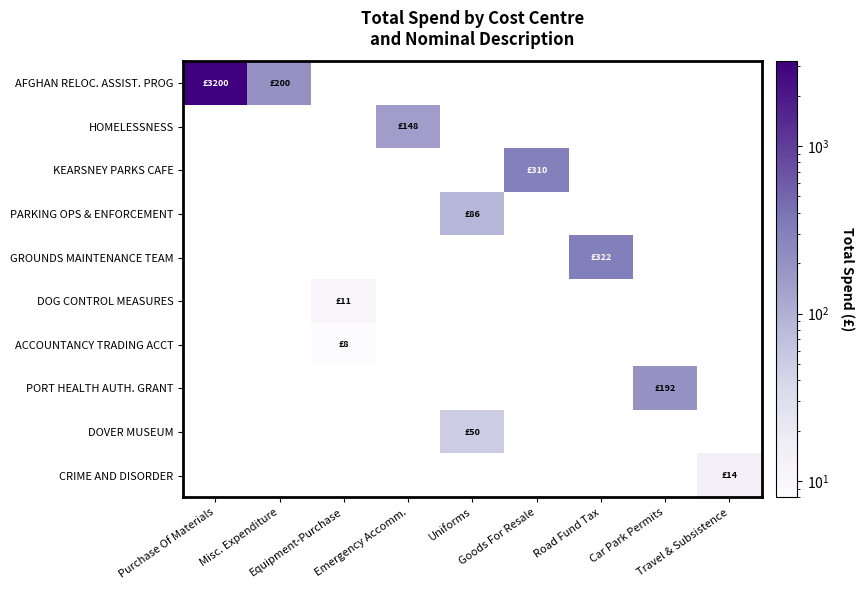

At how many categories does at least one series exceed 2915?

1